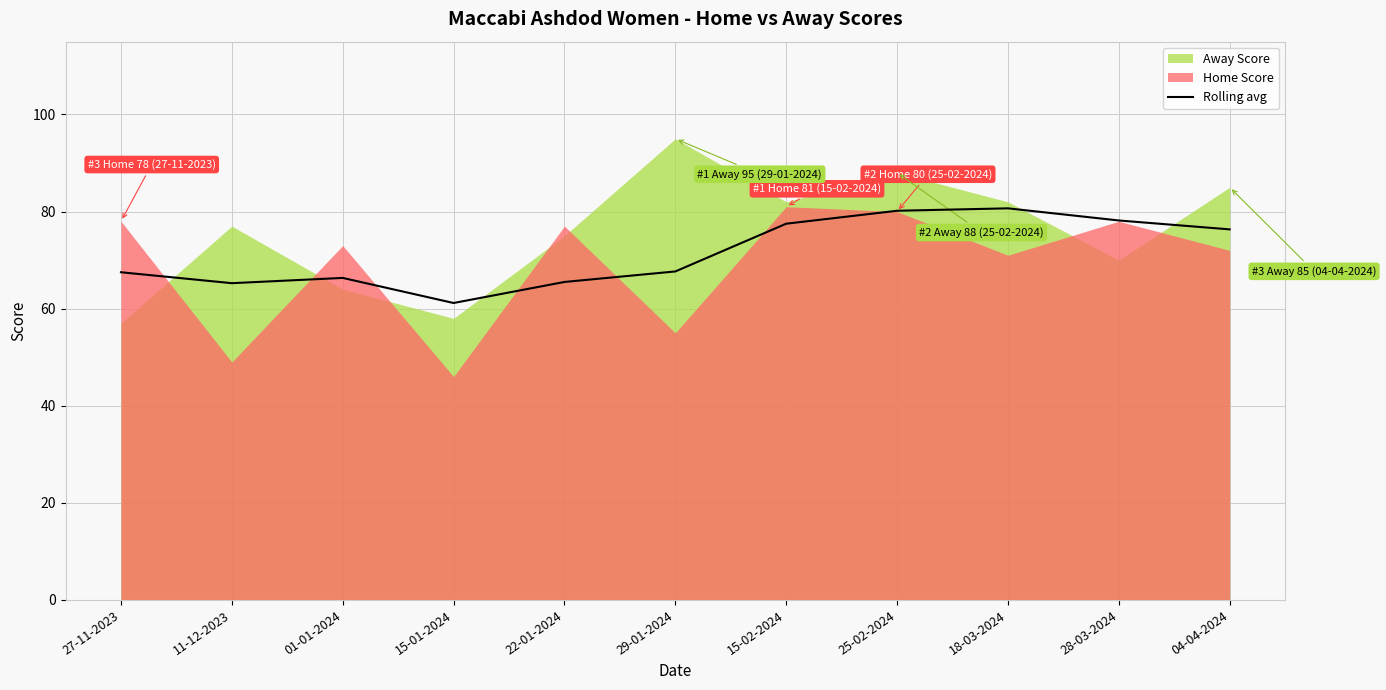

What position from the left is 01-01-2024?

3